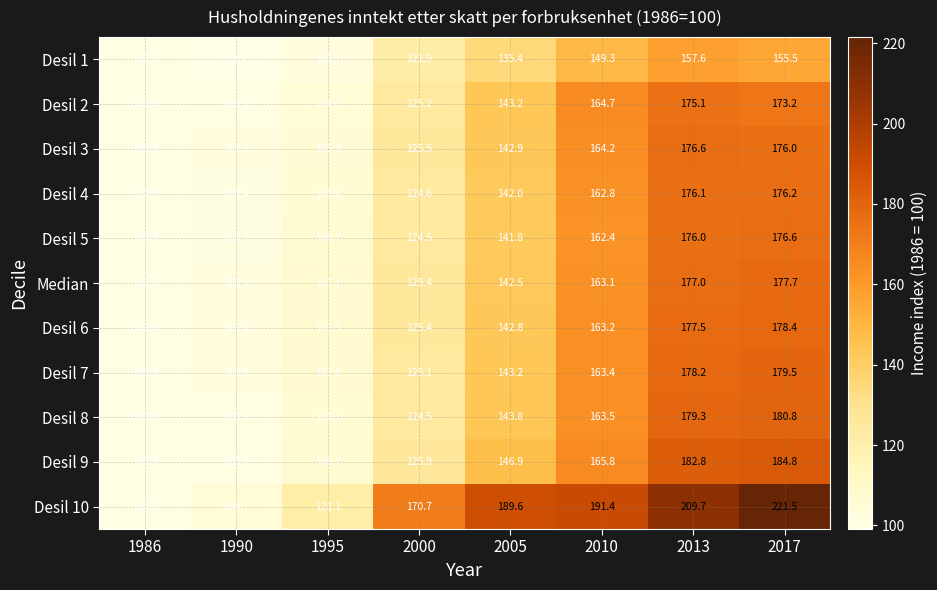

At which label does Desil 3 reach its minimum?

1986